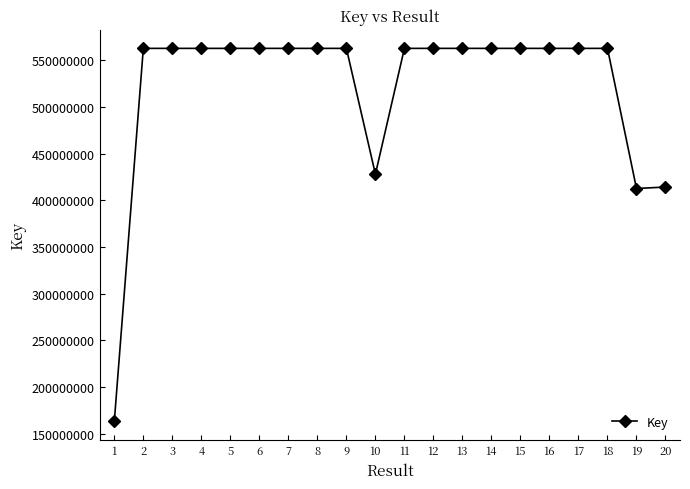

How many categories are shown in the chart?

20